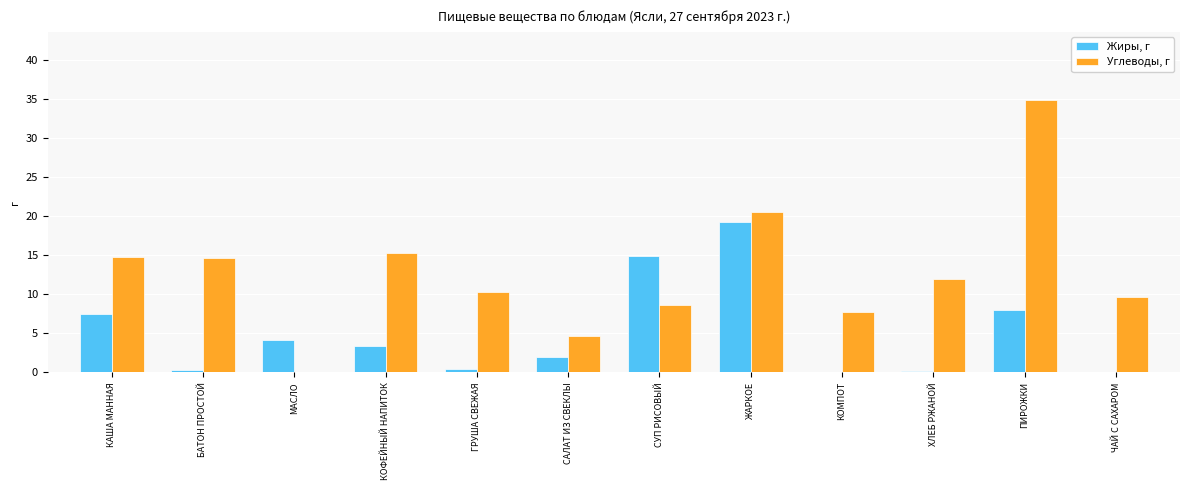

The value of Жиры, г at КОФЕЙНЫЙ НАПИТОК is 3.4. True or false?

True